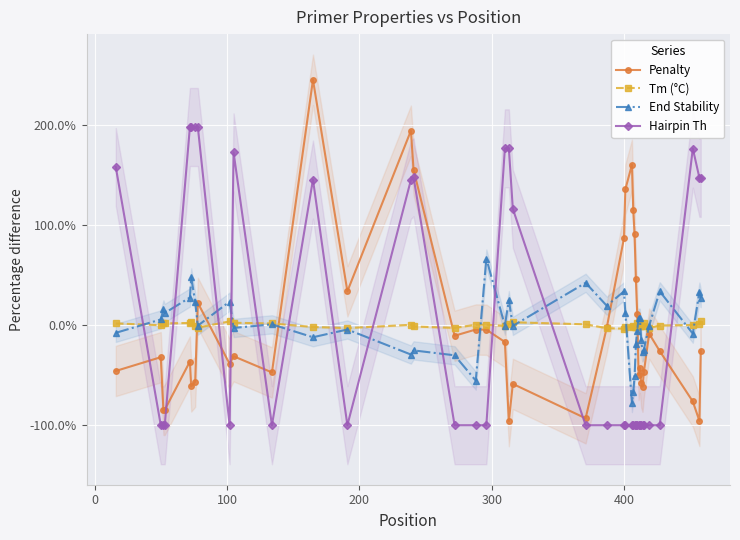

Which series has the largest total across all categories?

End Stability